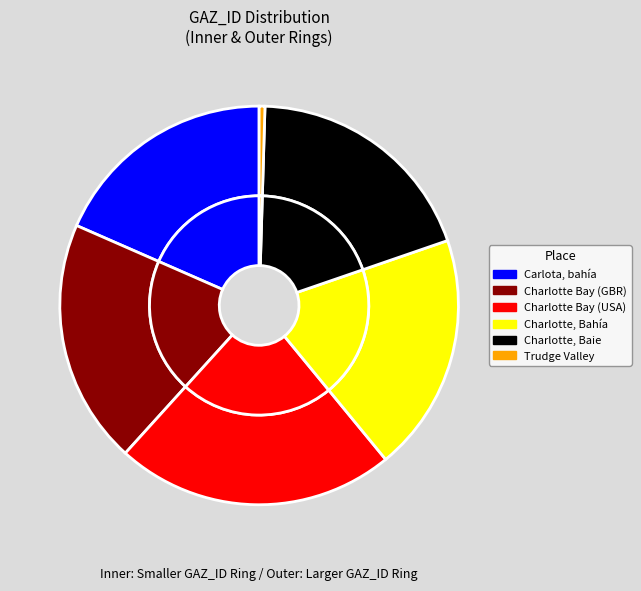

To the nearest percent, what is the combined percentage of Charlotte Bay (GBR) and Trudge Valley?

20%